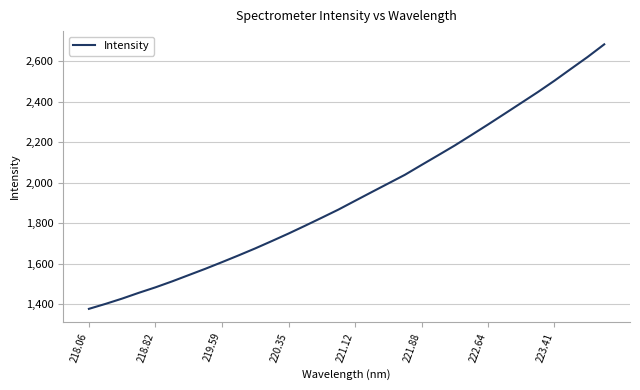

How many lines are shown in the chart?

1